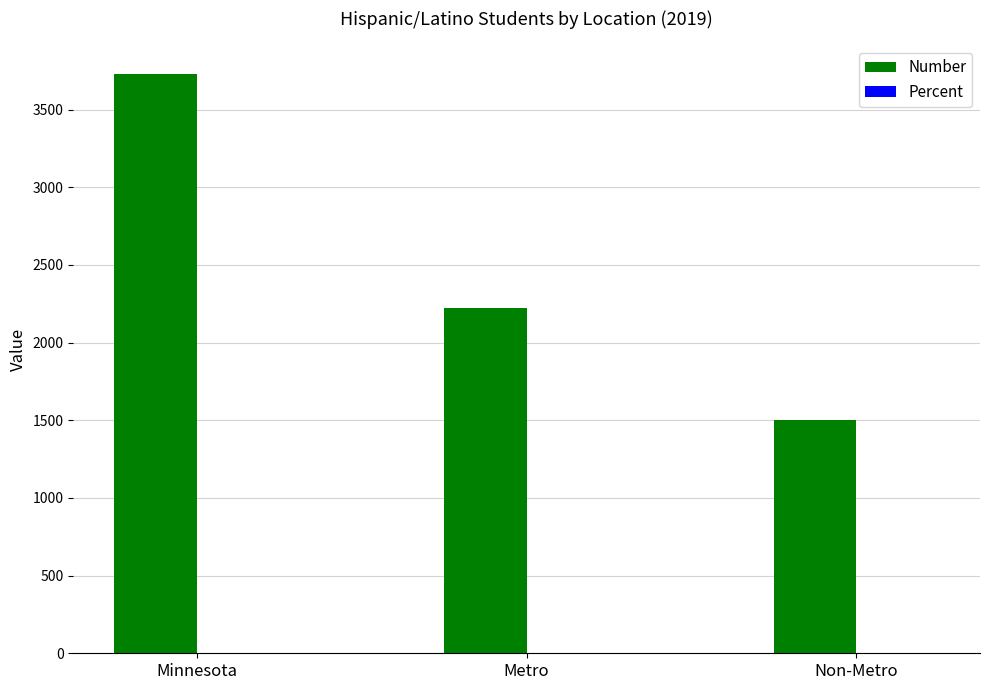

What is the sum of all Number values?

7452.0